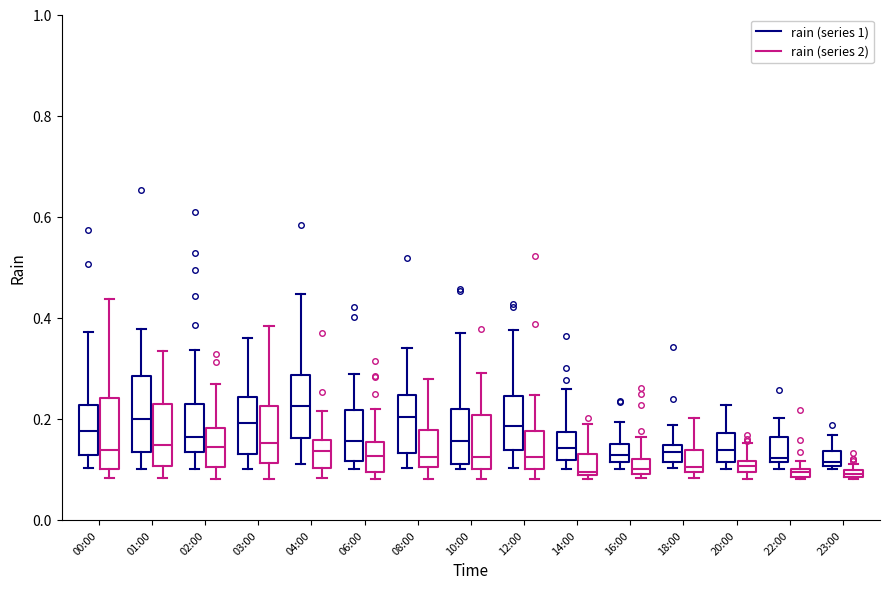

Where does the lower whisker of the box for 02:00 (rain (series 1)) end on the y-axis? The values are not printed on the chart, so give them approximately, as read against the axis.

0.10